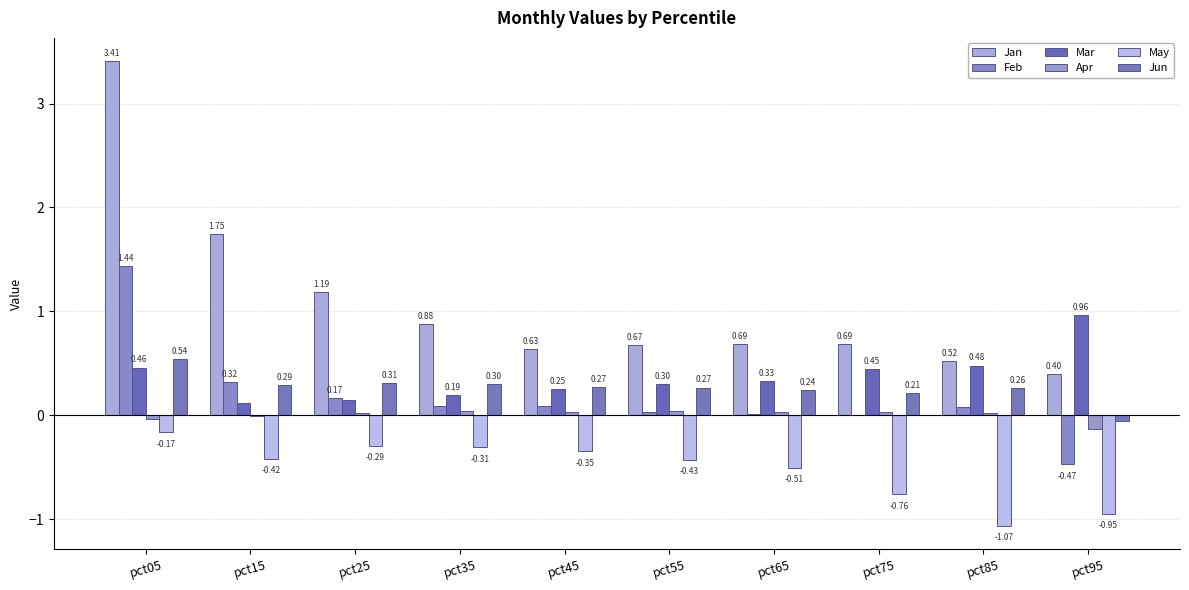

Which series has the largest total across all categories?

Jan